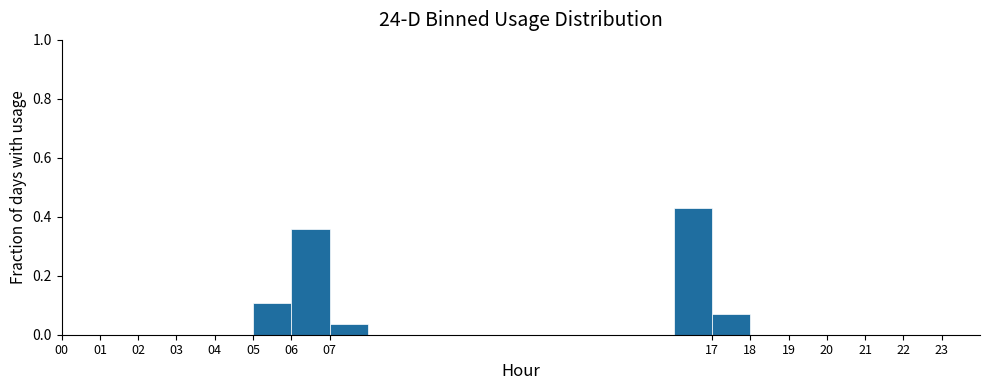

Reading left to right, transcribe this chart: for each bar, give the range it covers on the x-axis and its height. The values are not printed on the chart, so give them approximately, as read against the axis.

0 to 1: 0
1 to 2: 0
2 to 3: 0
3 to 4: 0
4 to 5: 0
5 to 6: 0.10
6 to 7: 0.36
7 to 8: 0.04
8 to 9: 0
9 to 10: 0
10 to 11: 0
11 to 12: 0
12 to 13: 0
13 to 14: 0
14 to 15: 0
15 to 16: 0
16 to 17: 0.42
17 to 18: 0.08
18 to 19: 0
19 to 20: 0
20 to 21: 0
21 to 22: 0
22 to 23: 0
23 to 24: 0